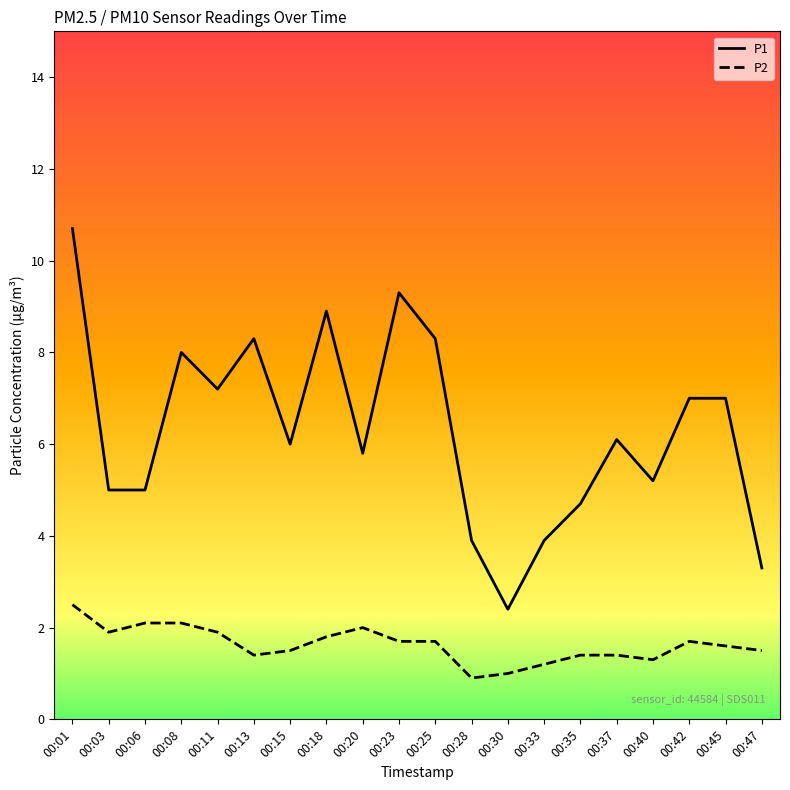

What are all the series names shown in the legend?

P1, P2